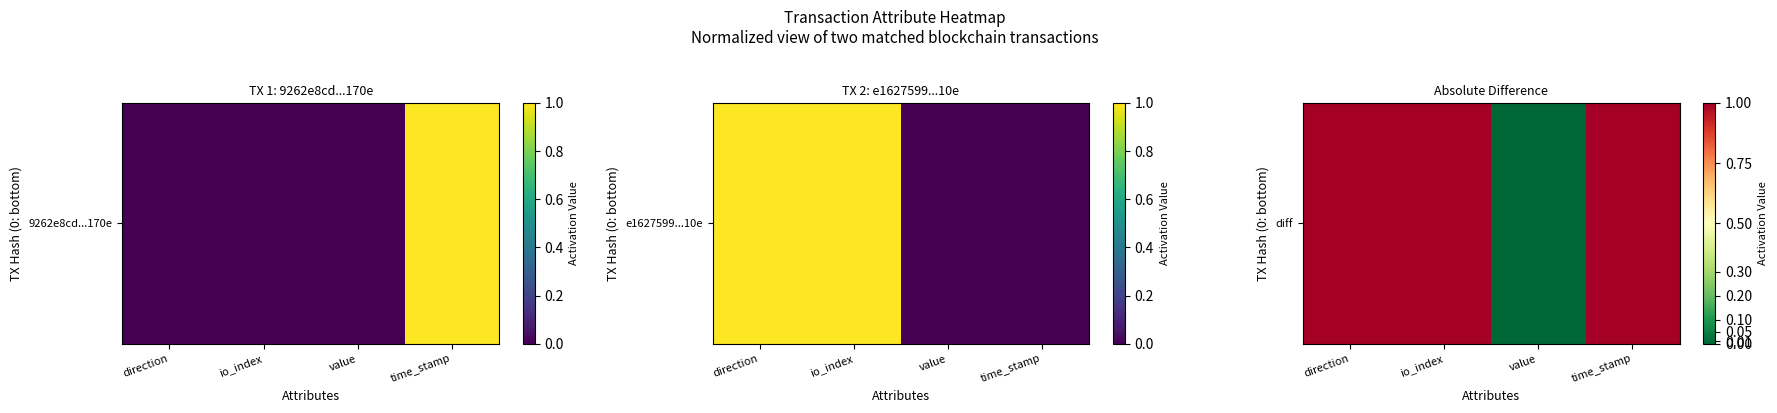

What is the greatest value displayed?

1